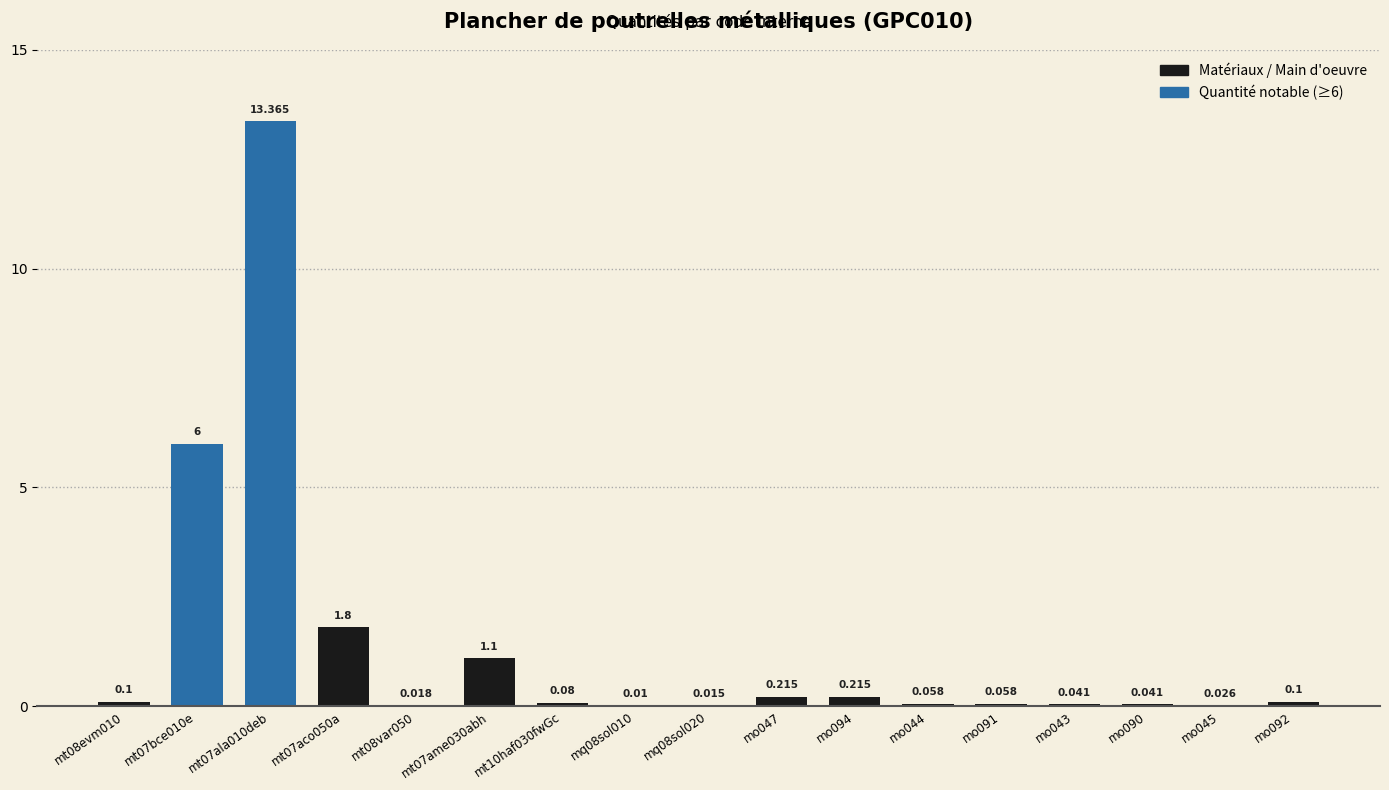

Reading left to right, extract all data points from this chart.

mt08evm010=0.1	mt07bce010e=6.0	mt07ala010deb=13.4	mt07aco050a=1.8	mt08var050=0.0	mt07ame030abh=1.1	mt10haf030fwGc=0.1	mq08sol010=0.0	mq08sol020=0.0	mo047=0.2	mo094=0.2	mo044=0.1	mo091=0.1	mo043=0.0	mo090=0.0	mo045=0.0	mo092=0.1